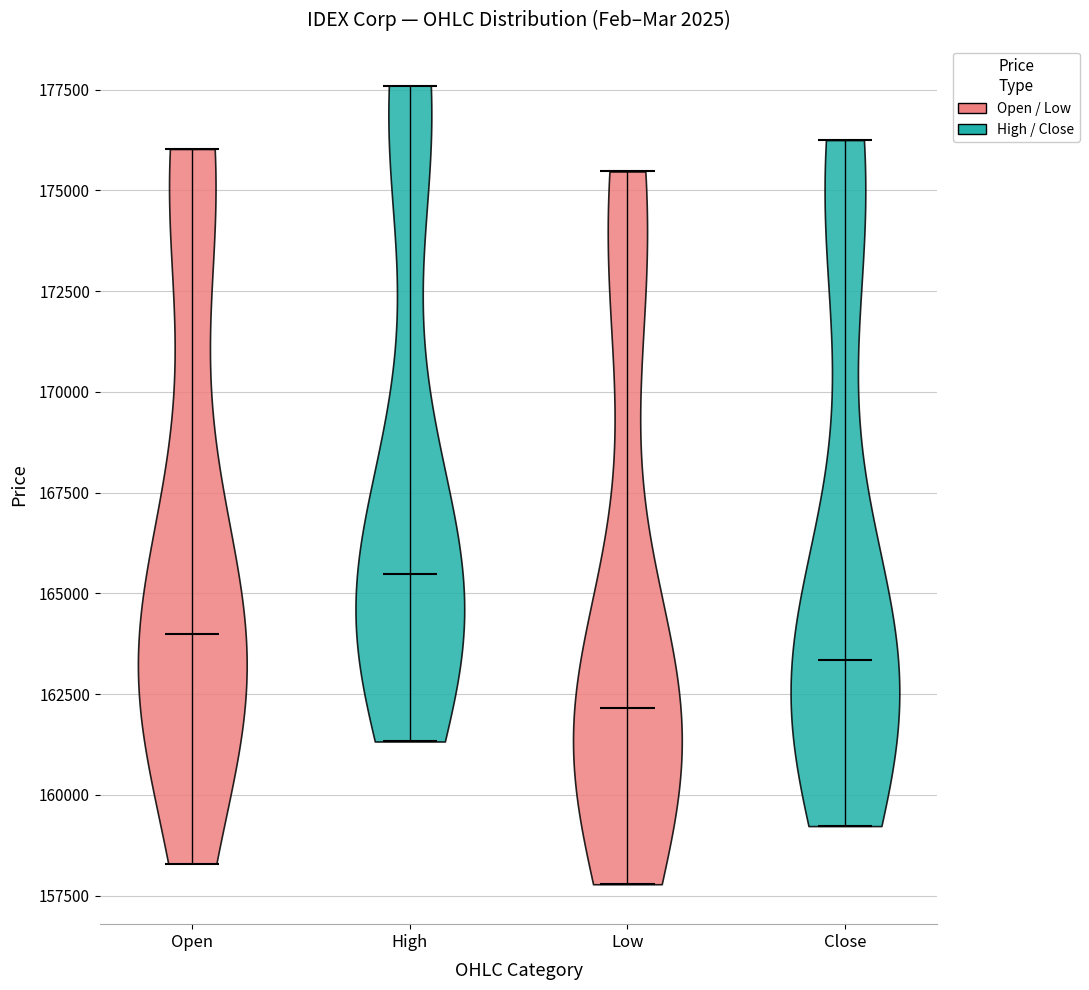

What is the lowest point the violin for Close reaches on the y-axis? The values are not printed on the chart, so give them approximately, as read against the axis.

159000